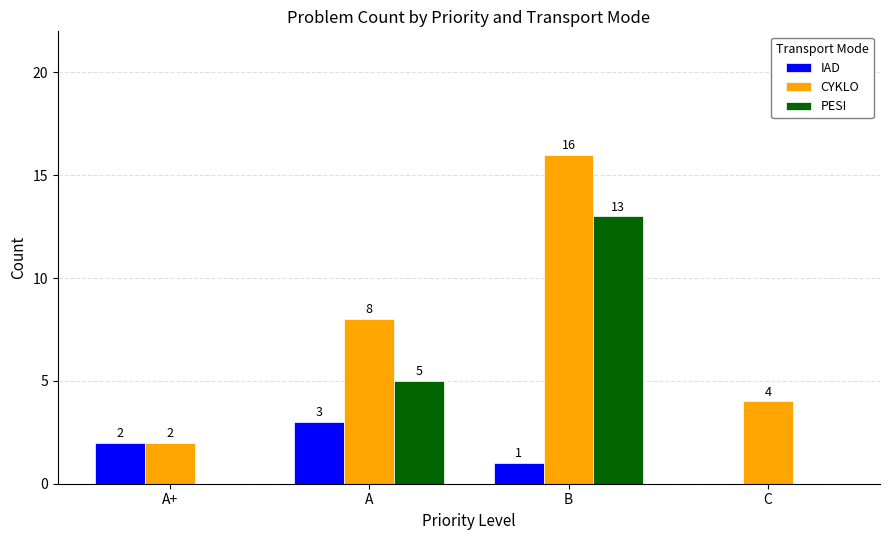

What is the sum of the PESI values at B and C?

13